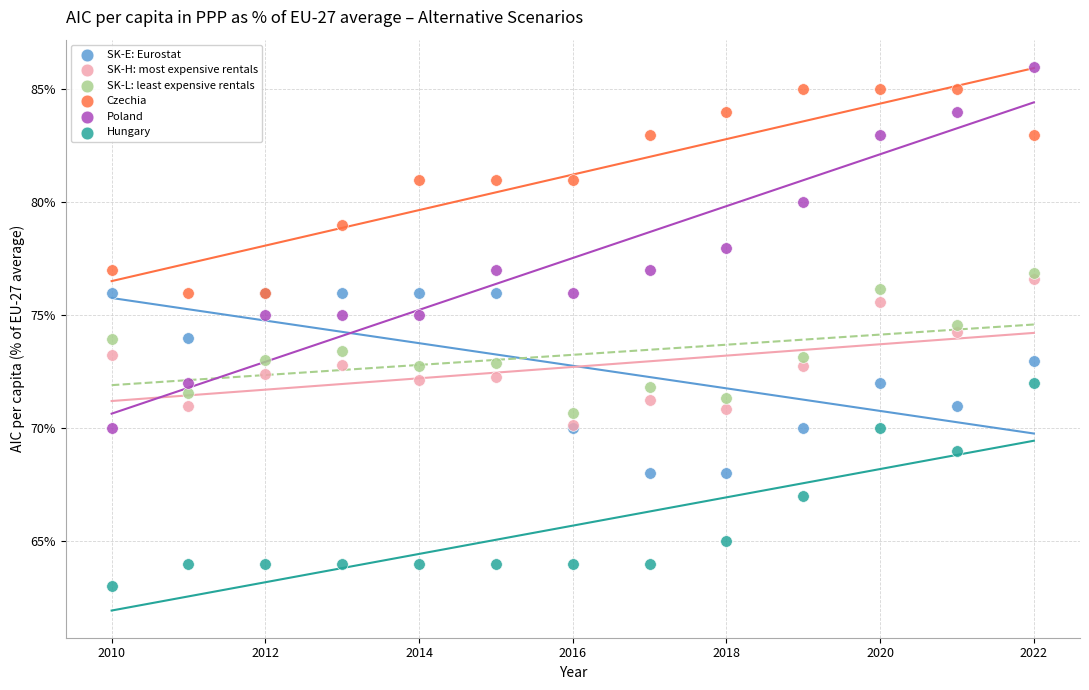

Which series reaches the maximum Y coordinate?

Poland